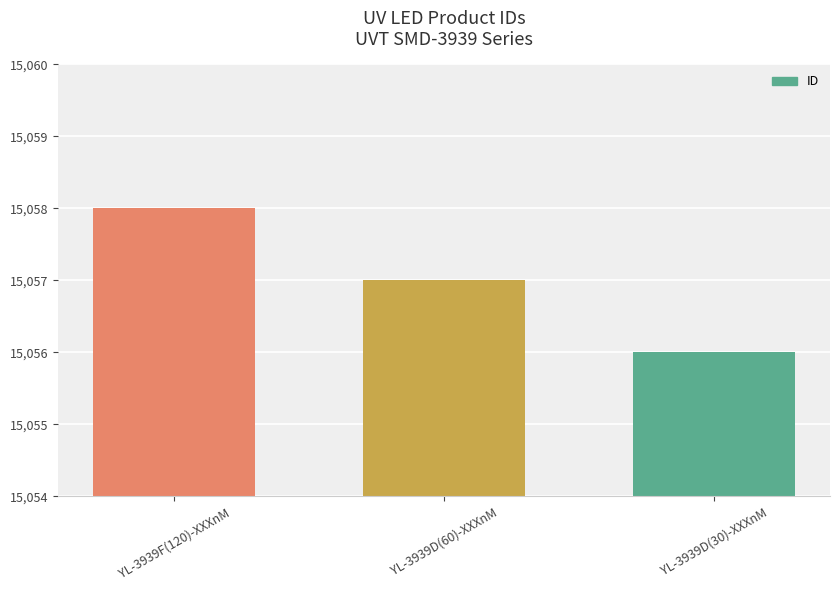

What is the minimum value shown in the chart?

15056